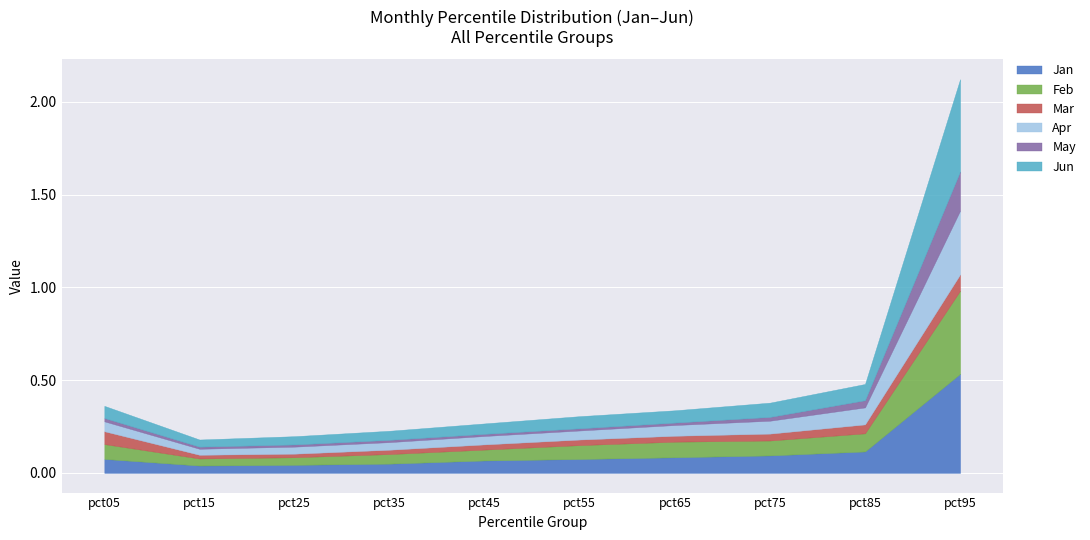

List the series in order of their peak value, lowest first.

Mar, May, Apr, Feb, Jun, Jan